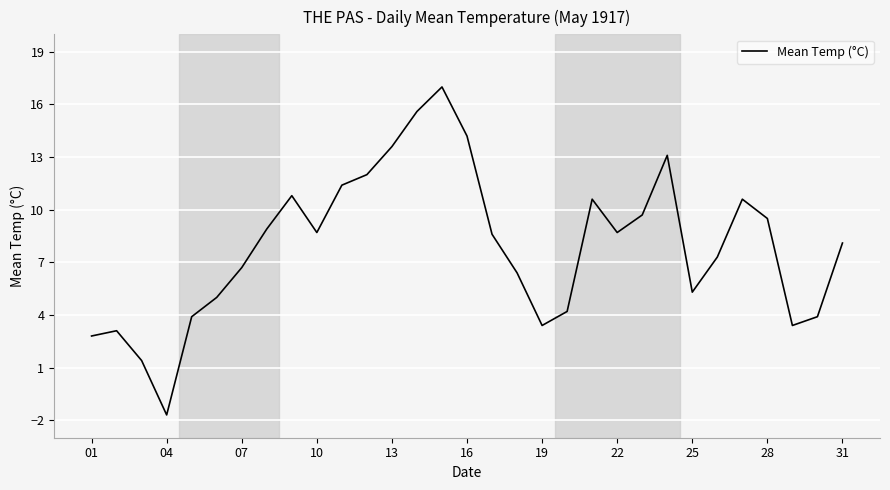

How many distinct data groups are displayed?

1